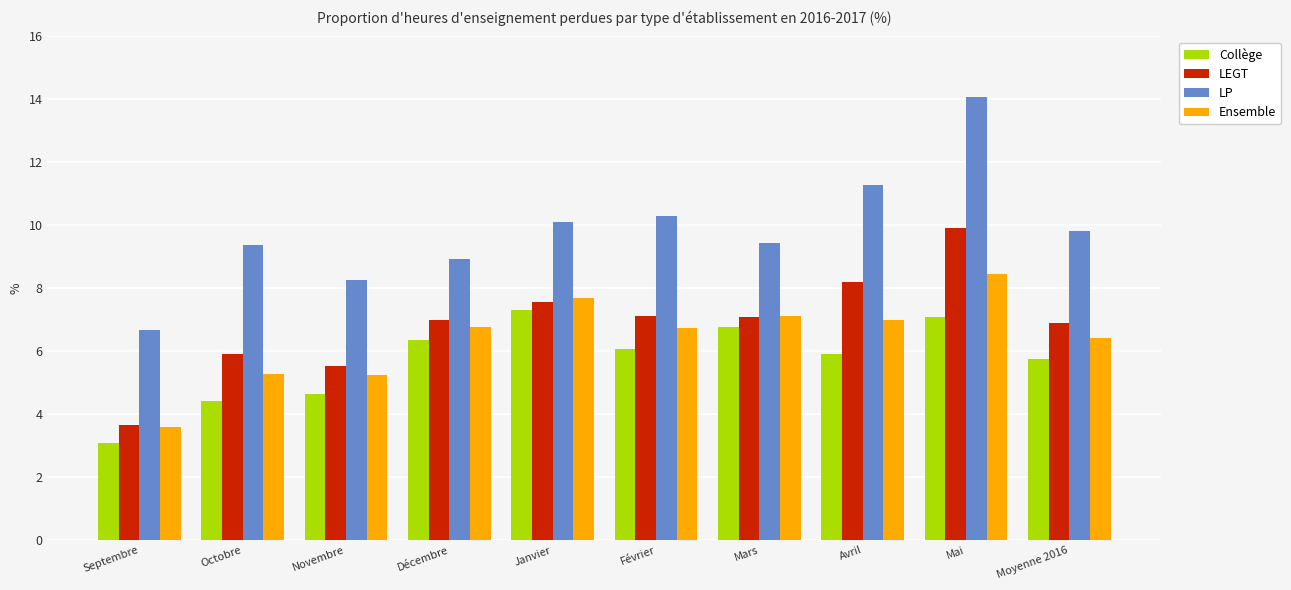

What is the value of the Ensemble bar at the 2nd from the left?

5.3